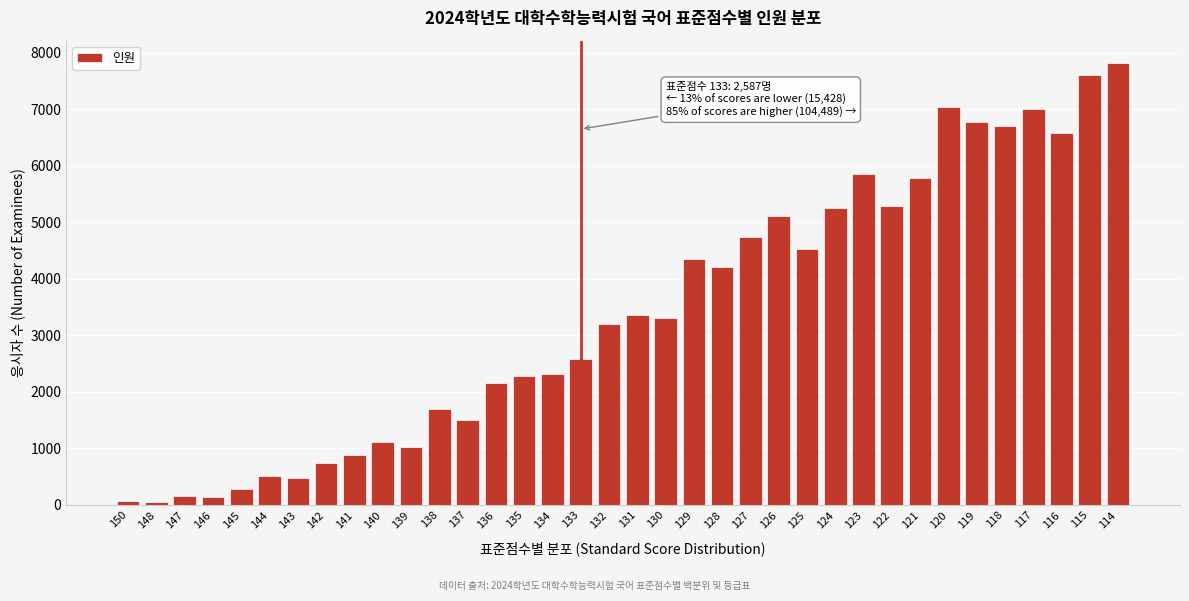

Is it true that the value at 119 is 6764?

True